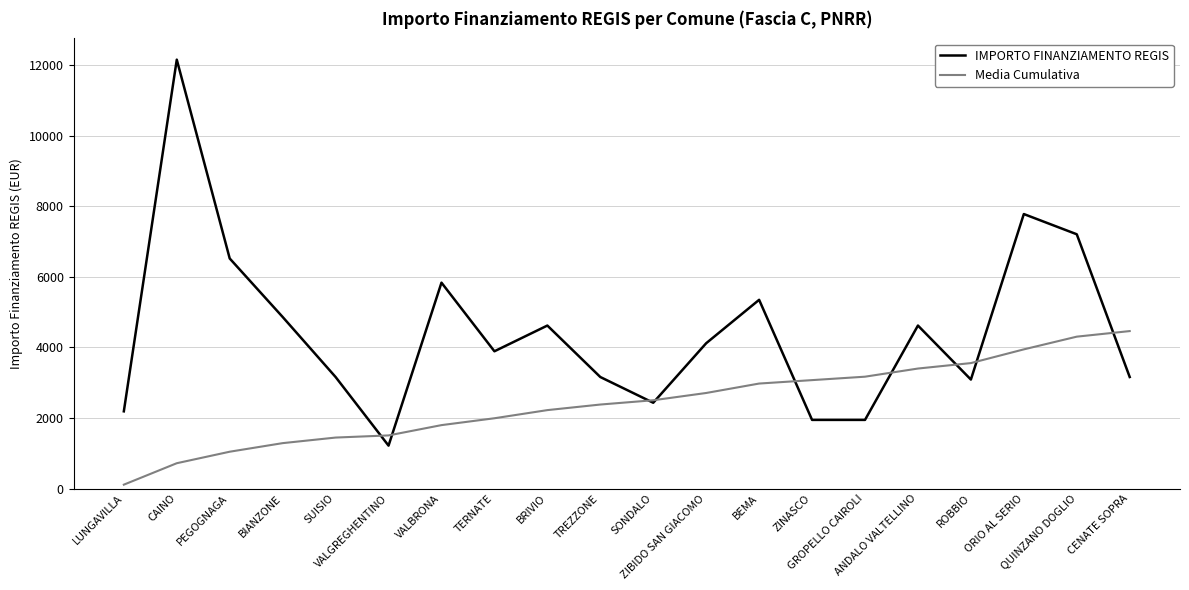

List the series in order of their overall mean, highest first.

IMPORTO FINANZIAMENTO REGIS, Media Cumulativa